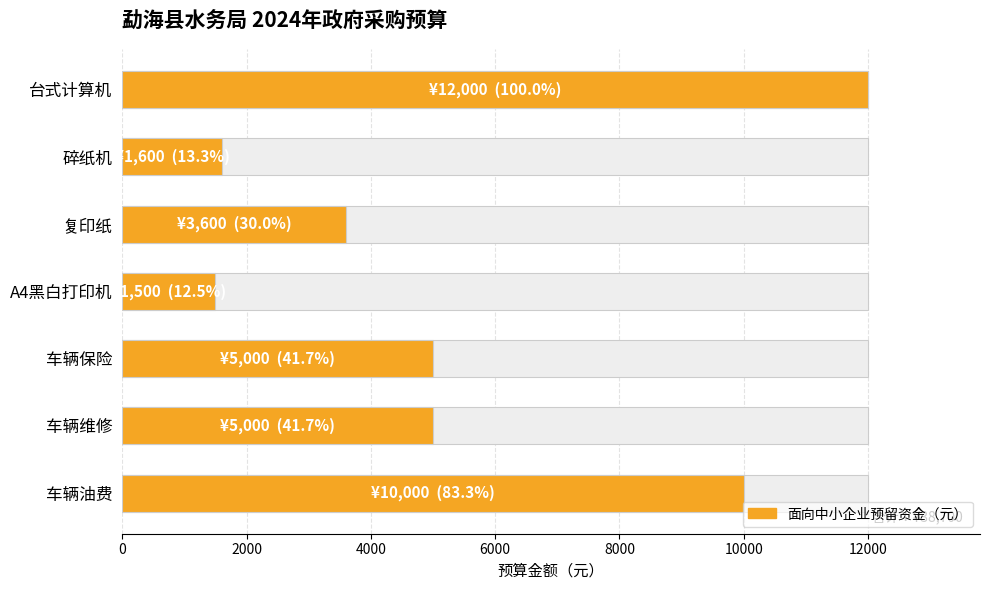

What is the sum of all values?

38700